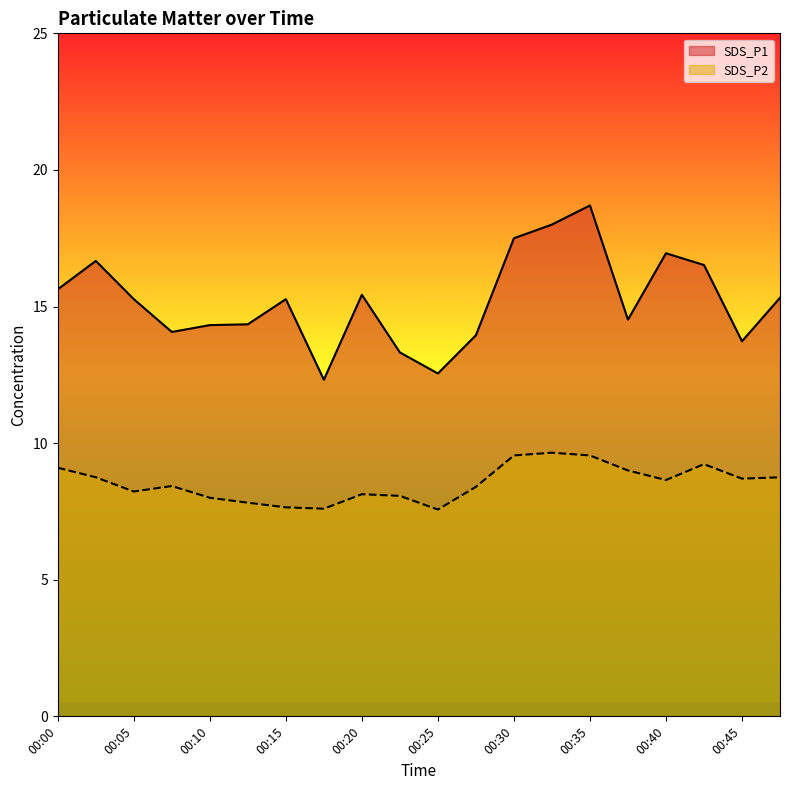

True or false: SDS_P1 has more than 0 interior local peaks.

True